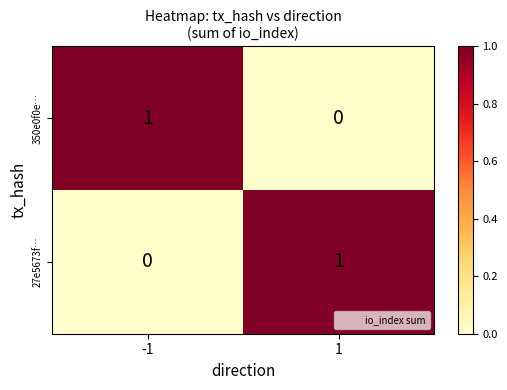

At how many categories does at least one series exceed 0?

2